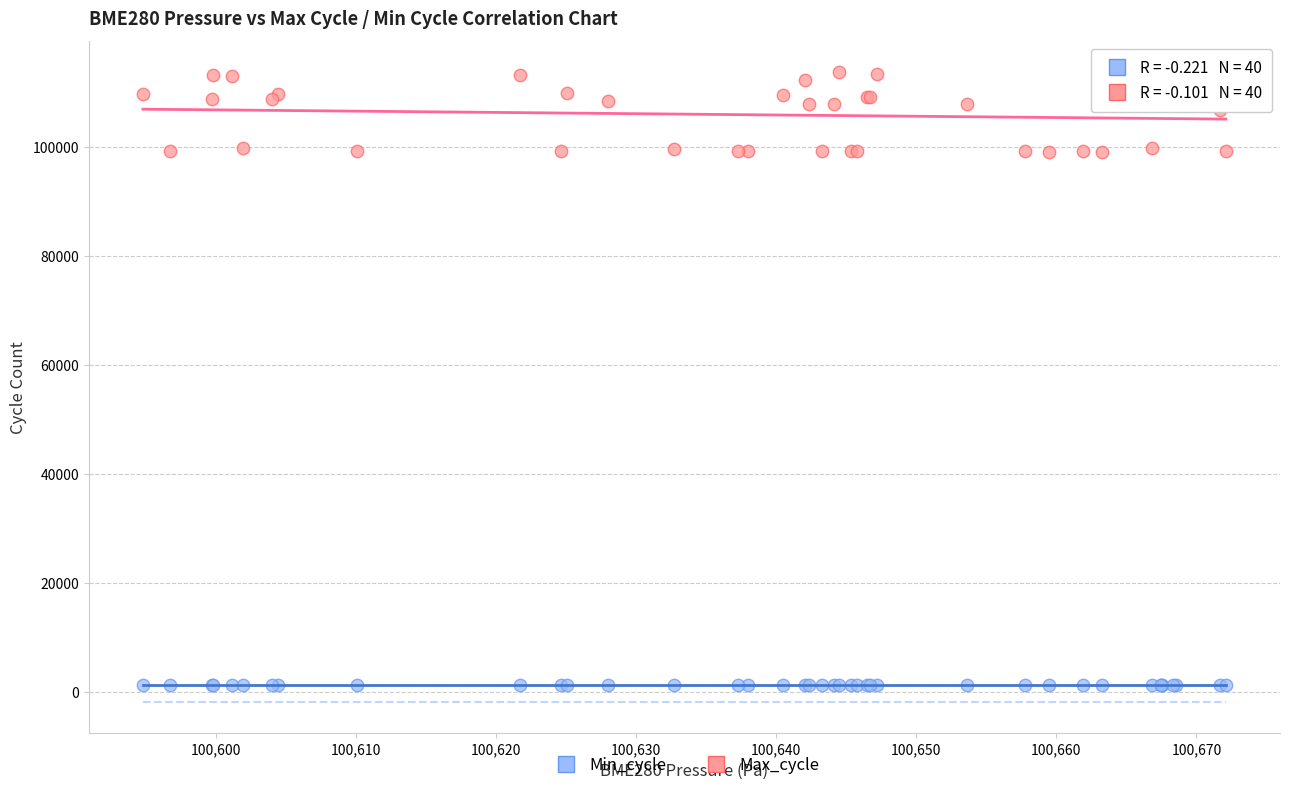

Which series has the largest Y range (max minus min)?

Max_cycle